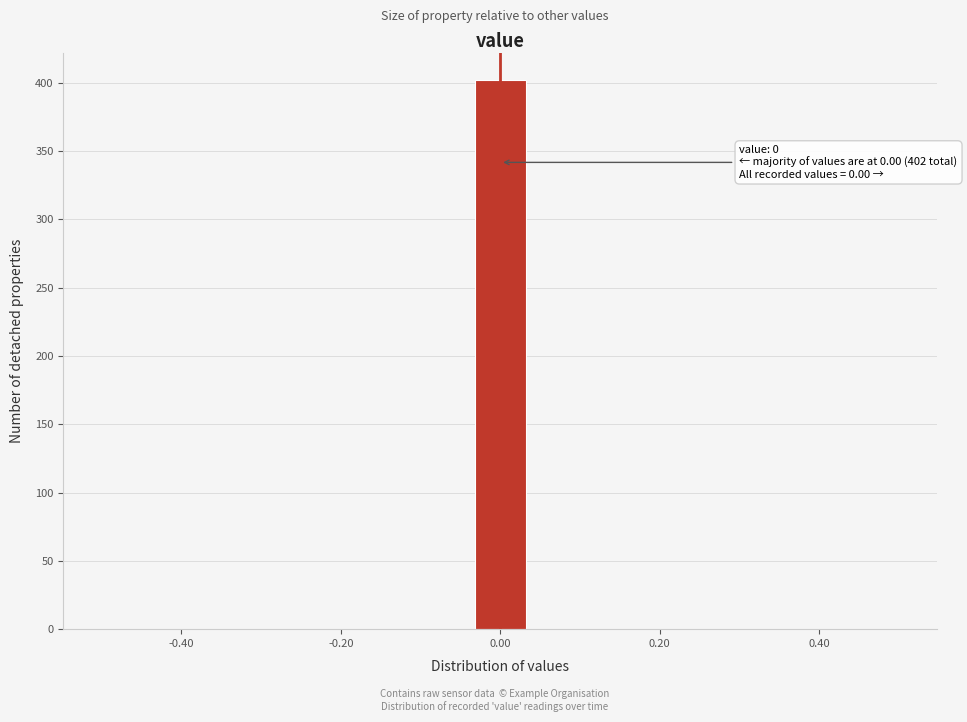

Around what value on the x-axis is the tallest bar? Give the approximate position of its centre, as read against the axis.

0.00